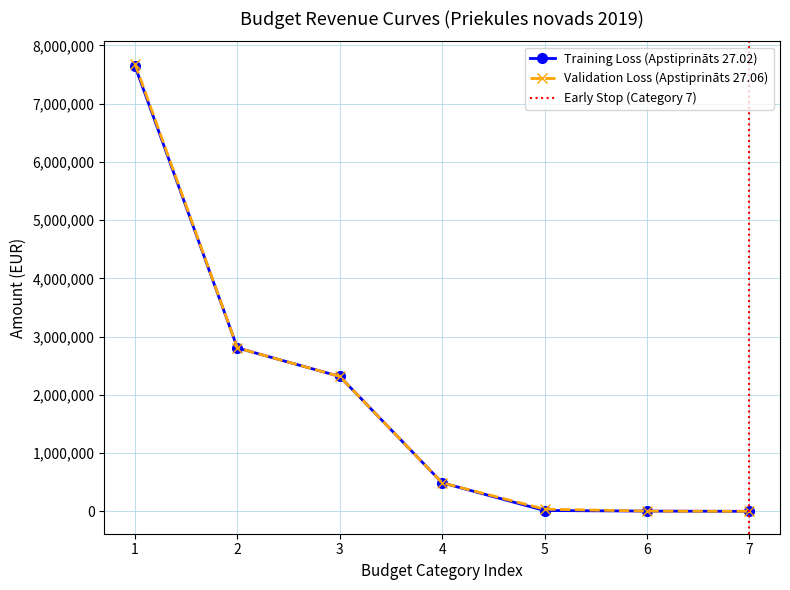

True or false: Training Loss (Apstiprināts 27.02) has more than 1 interior local peaks.

False